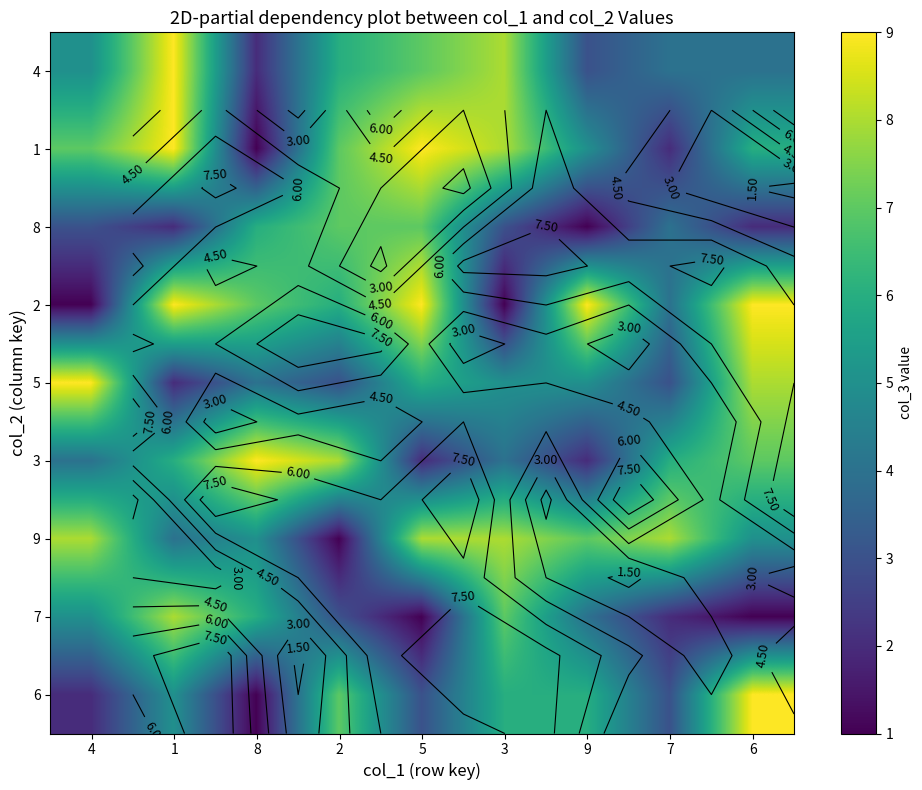

Which series has the largest total across all categories?

2